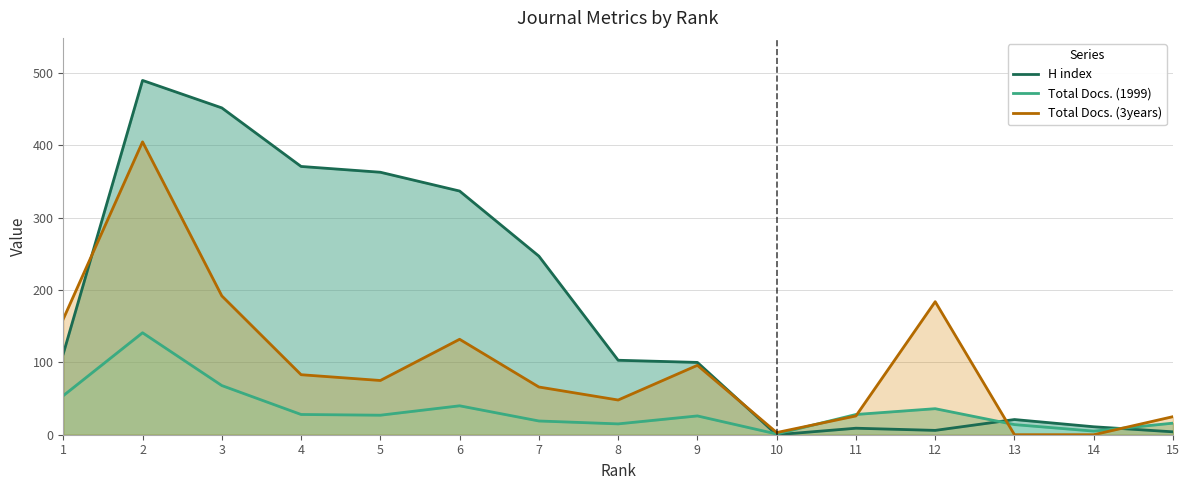

What is the difference between the highest and lowest values at 10?

3